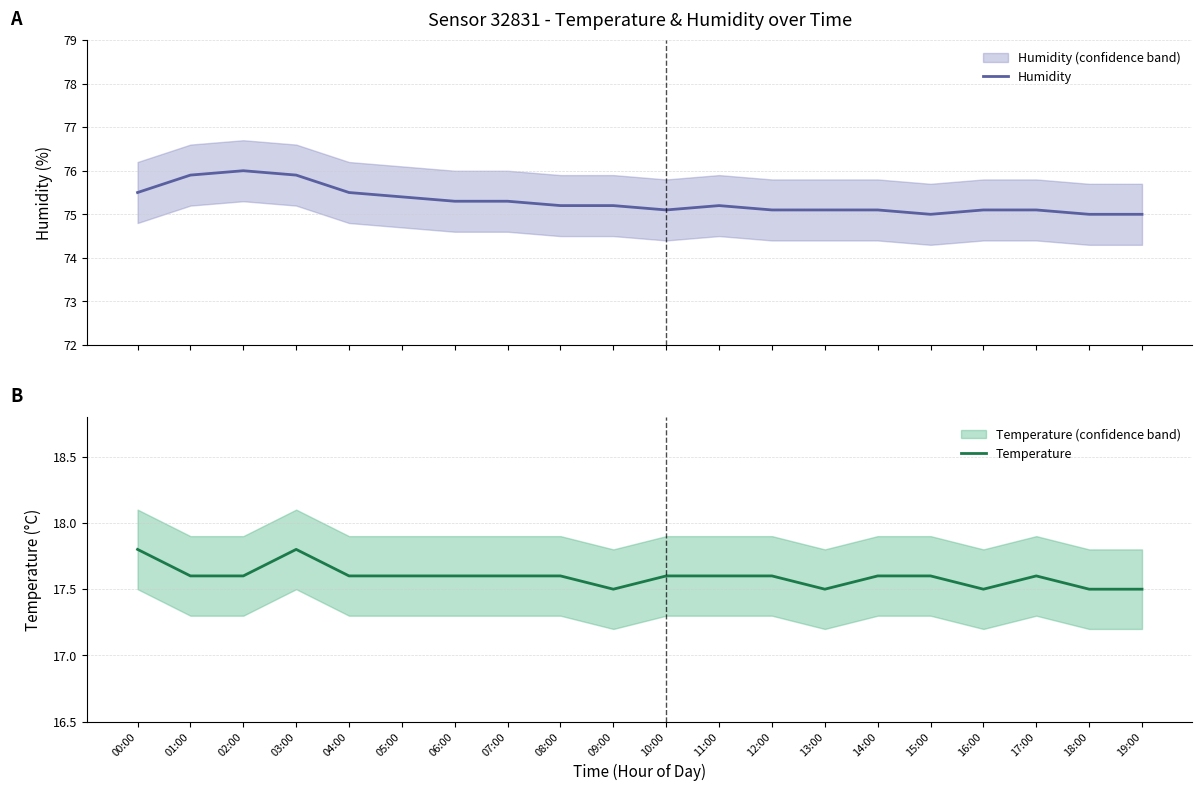

Reading right to left, transcribe all the data shown in this chart.

Humidity: 75.0	75.0	75.1	75.1	75.0	75.1	75.1	75.1	75.2	75.1	75.2	75.2	75.3	75.3	75.4	75.5	75.9	76.0	75.9	75.5
Temperature: 17.5	17.5	17.6	17.5	17.6	17.6	17.5	17.6	17.6	17.6	17.5	17.6	17.6	17.6	17.6	17.6	17.8	17.6	17.6	17.8